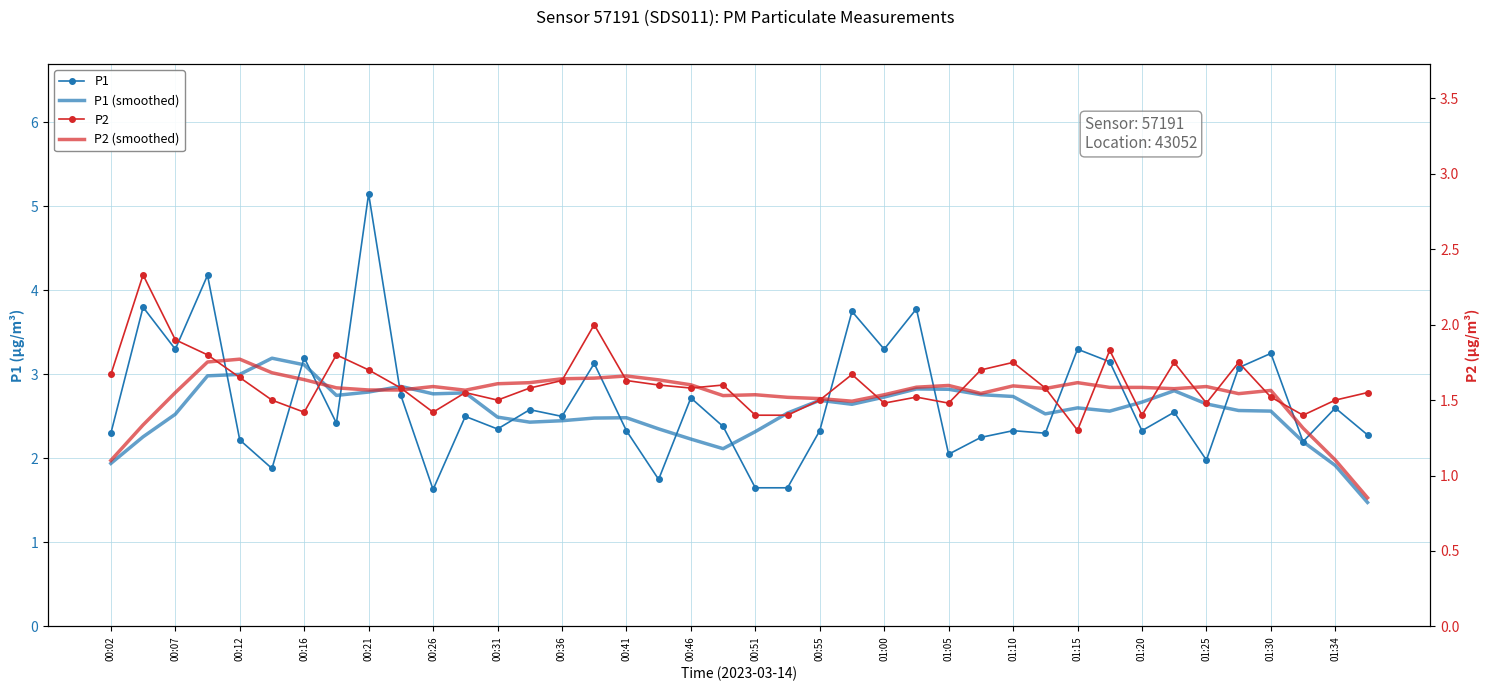

Read the P2 value at 00:02.

1.7